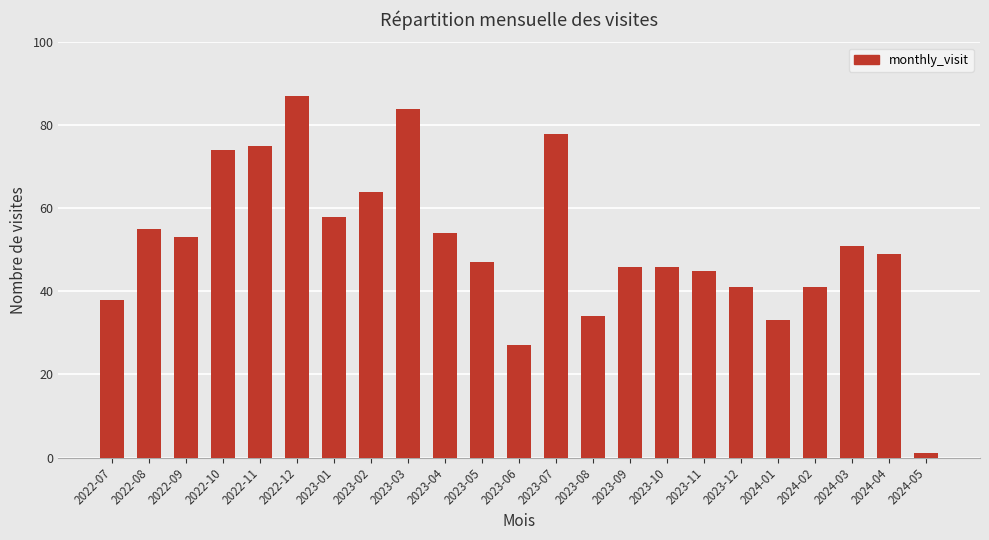

Which label corresponds to the largest value in the chart?

2022-12